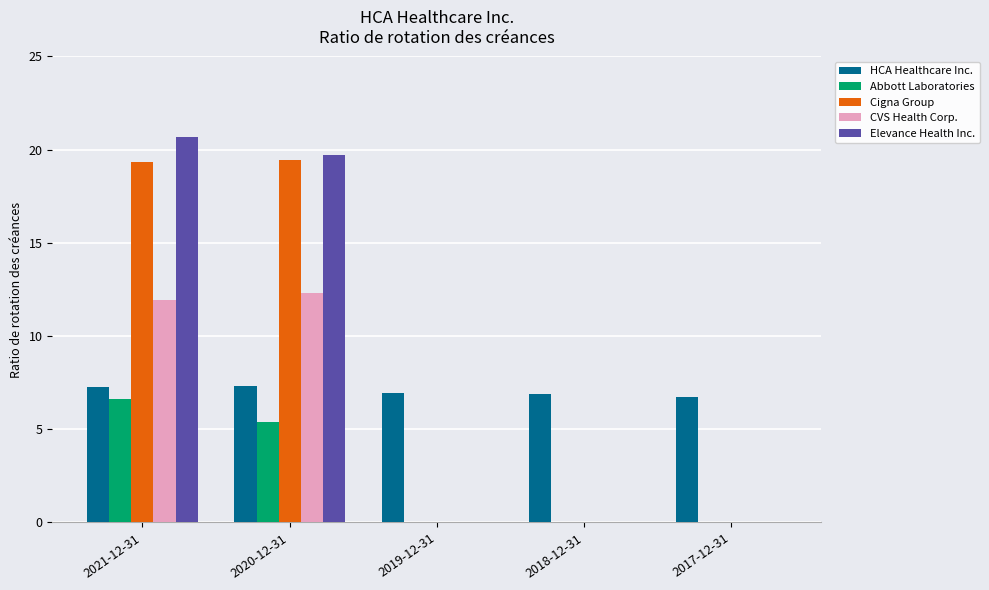

Is it true that HCA Healthcare Inc. equals 4.8 at 2021-12-31?

False